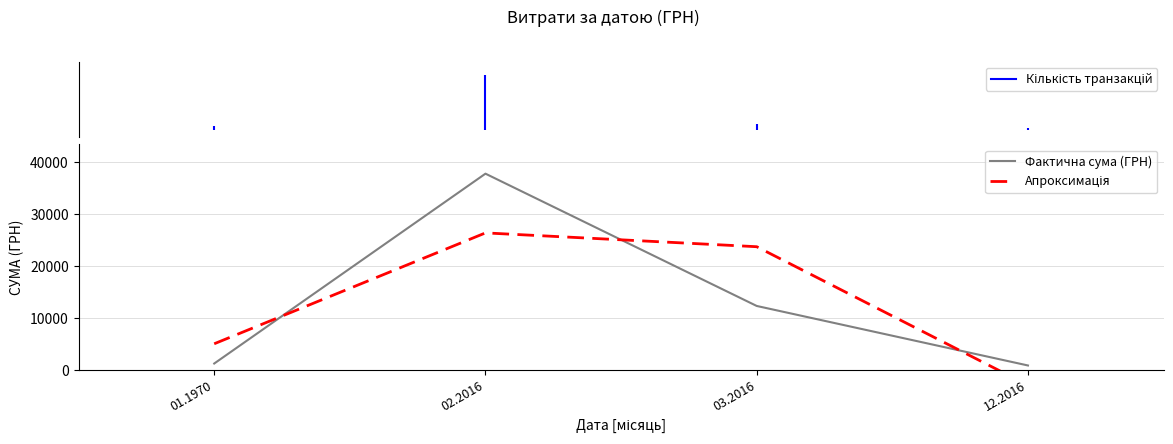

Reading right to left, transcribe all the data shown in this chart.

Фактична сума (ГРН): 799.3	12259.1	37725.4	1176.0
Апроксимація: -3001.8	23662.4	26322.0	4977.1